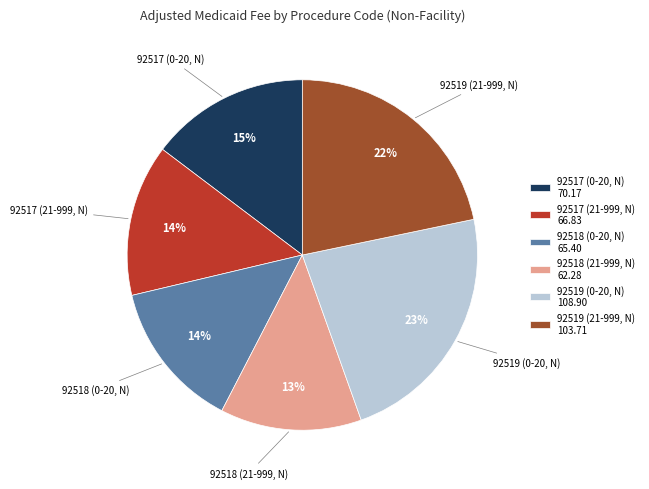

To the nearest percent, what is the difference between the largest and smallest slice percentages?

10%